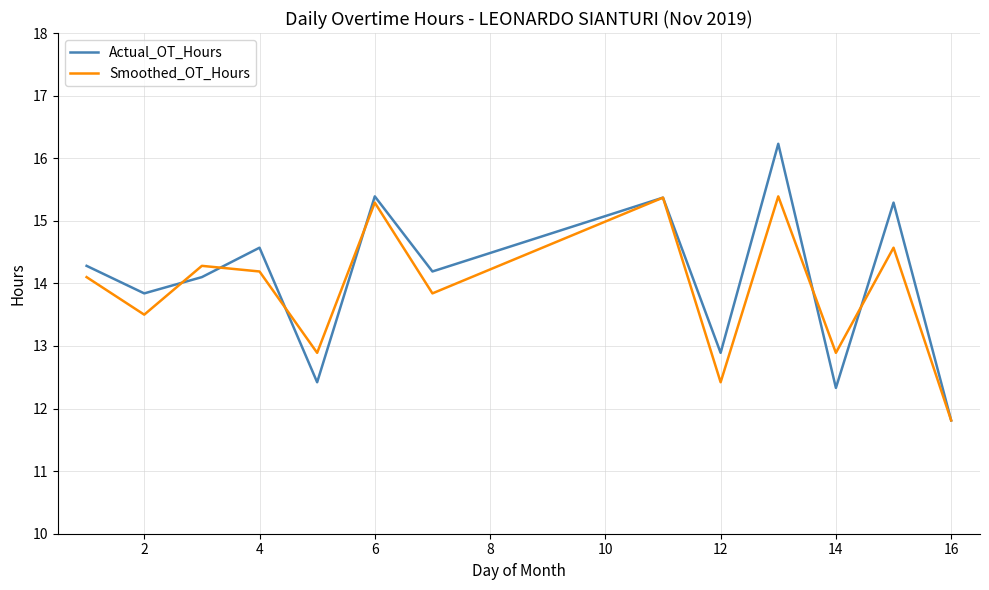

List the series in order of their peak value, lowest first.

Smoothed_OT_Hours, Actual_OT_Hours